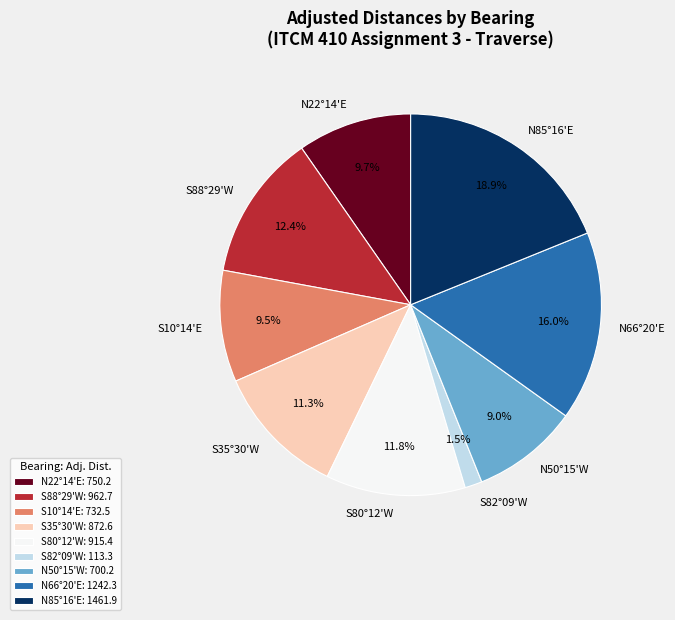

Is S10°14'E the majority of the pie?

No